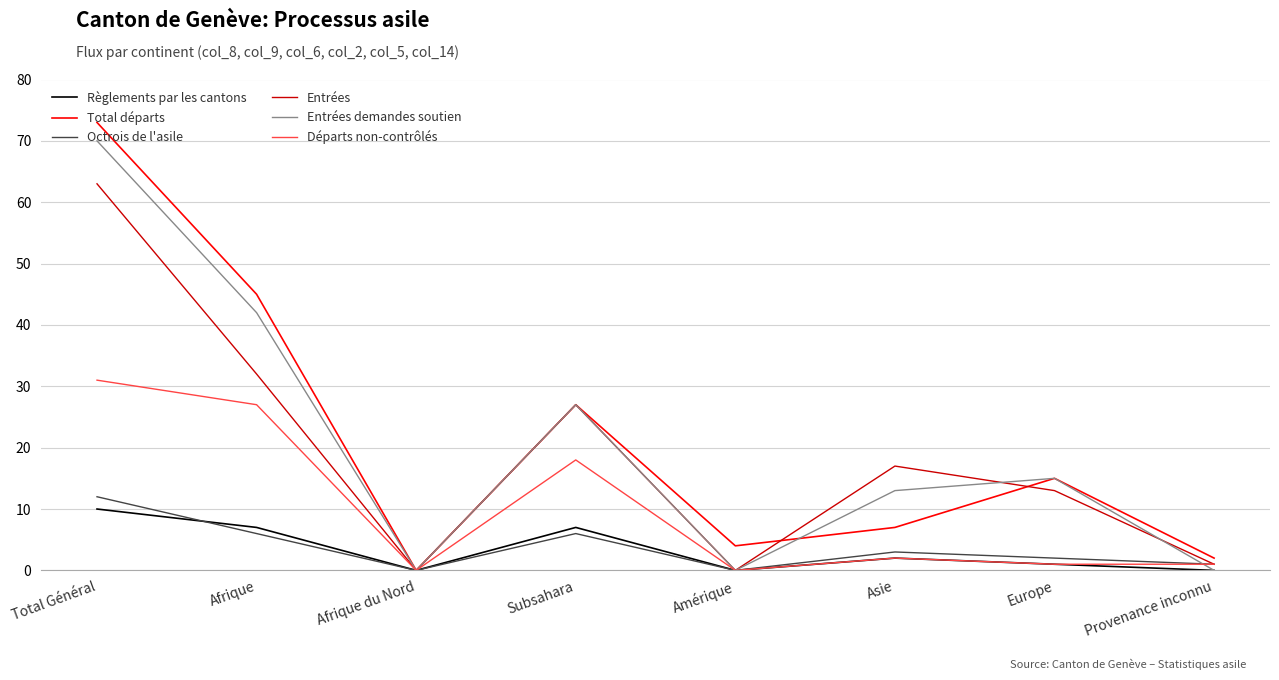

What is the approximate value of Entrées demandes soutien at Europe?

15